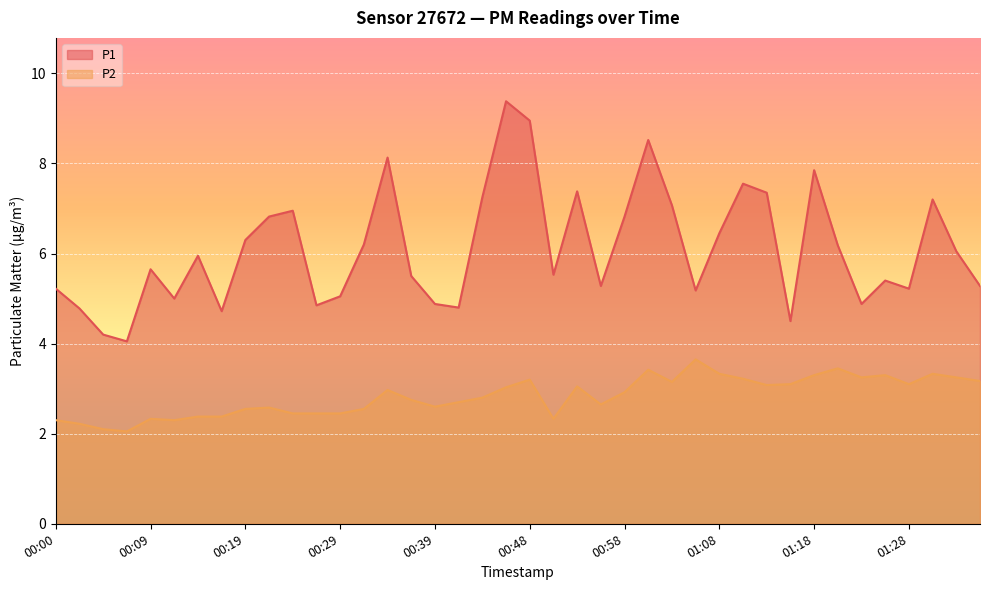

Reading left to right, list all the values displayed in this chart.

P1: 00:00=5.2	00:02=4.8	00:04=4.2	00:07=4.0	00:09=5.7	00:12=5.0	00:14=6.0	00:17=4.7	00:19=6.3	00:22=6.8	00:24=7.0	00:26=4.8	00:29=5.0	00:31=6.2	00:34=8.1	00:36=5.5	00:39=4.9	00:41=4.8	00:43=7.2	00:46=9.4	00:48=8.9	00:51=5.5	00:53=7.4	00:56=5.3	00:58=6.8	01:01=8.5	01:03=7.1	01:06=5.2	01:08=6.5	01:11=7.5	01:13=7.3	01:15=4.5	01:18=7.8	01:20=6.2	01:23=4.9	01:25=5.4	01:28=5.2	01:30=7.2	01:32=6.0	01:35=5.3
P2: 00:00=2.3	00:02=2.2	00:04=2.1	00:07=2.0	00:09=2.3	00:12=2.3	00:14=2.4	00:17=2.4	00:19=2.5	00:22=2.6	00:24=2.5	00:26=2.5	00:29=2.5	00:31=2.5	00:34=3.0	00:36=2.8	00:39=2.6	00:41=2.7	00:43=2.8	00:46=3.0	00:48=3.2	00:51=2.3	00:53=3.0	00:56=2.6	00:58=2.9	01:01=3.4	01:03=3.1	01:06=3.6	01:08=3.3	01:11=3.2	01:13=3.1	01:15=3.1	01:18=3.3	01:20=3.5	01:23=3.2	01:25=3.3	01:28=3.1	01:30=3.3	01:32=3.2	01:35=3.2